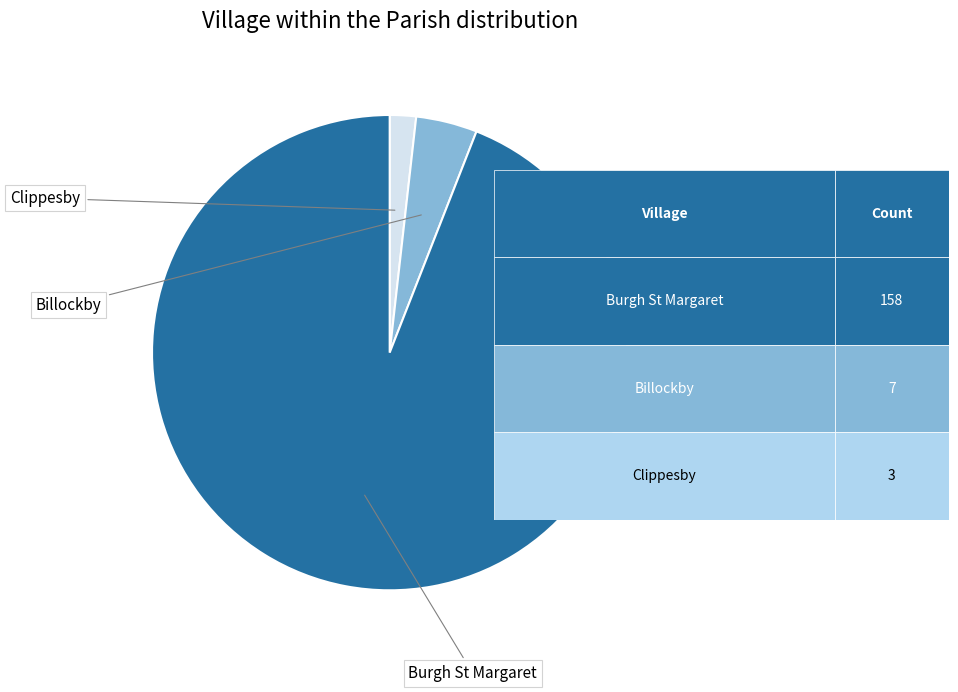

Is there any slice that represents more than half of the pie?

Yes